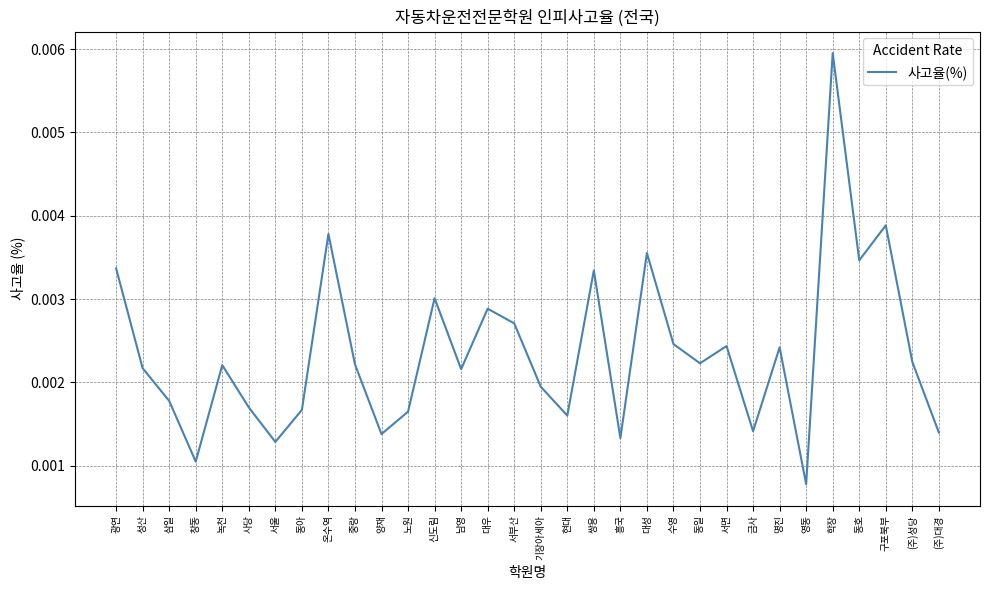

Which has a higher value, 구포북부 or 녹천?

구포북부